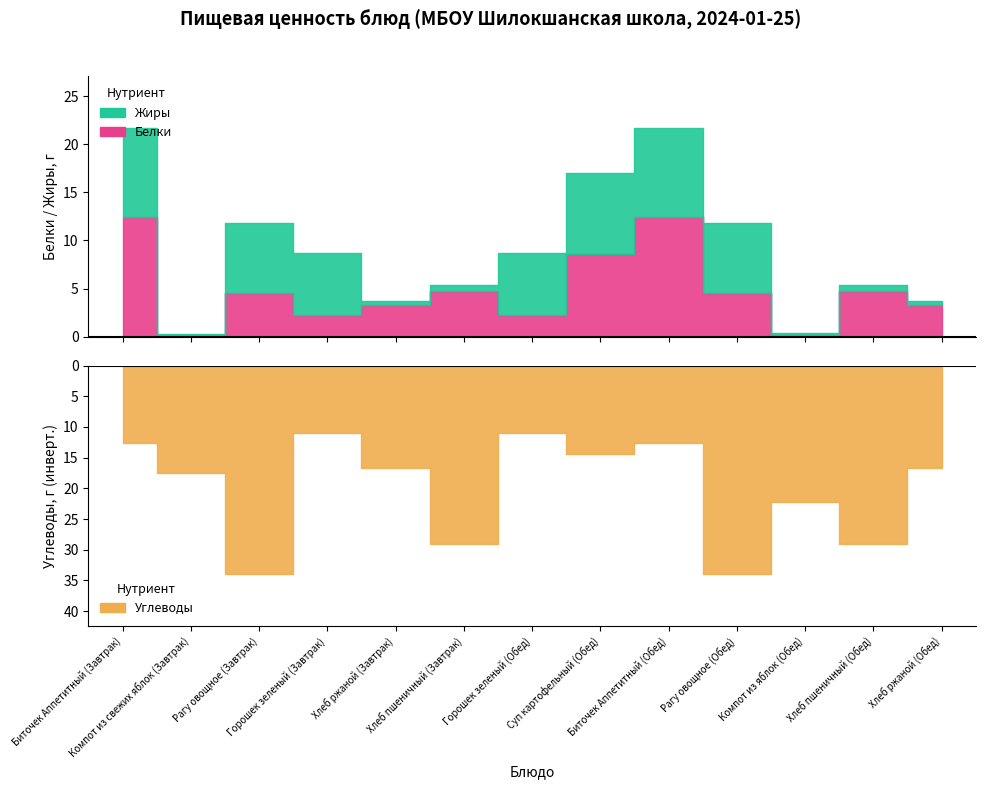

Which series has the largest total across all categories?

Углеводы